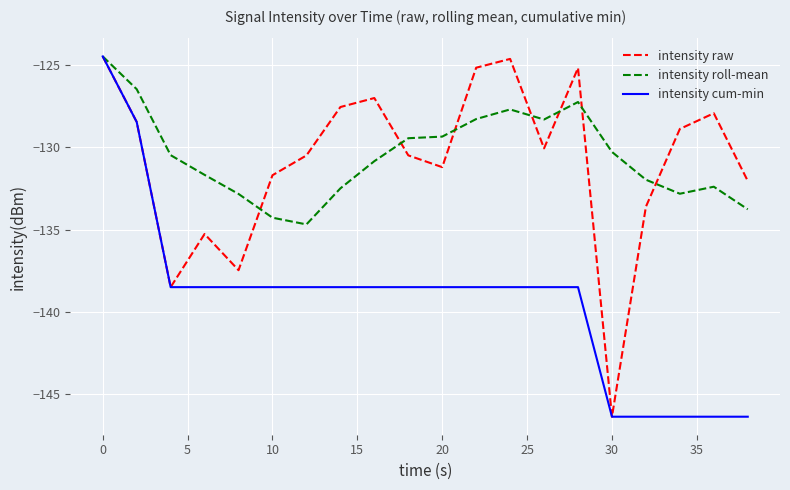

What is the highest value of the intensity roll-mean series?

-124.5